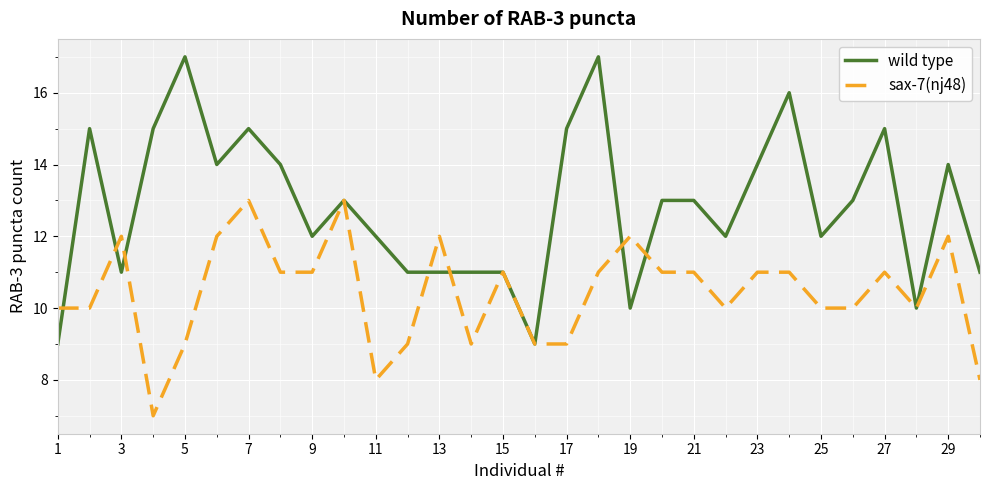

What are all the series names shown in the legend?

wild type, sax-7(nj48)